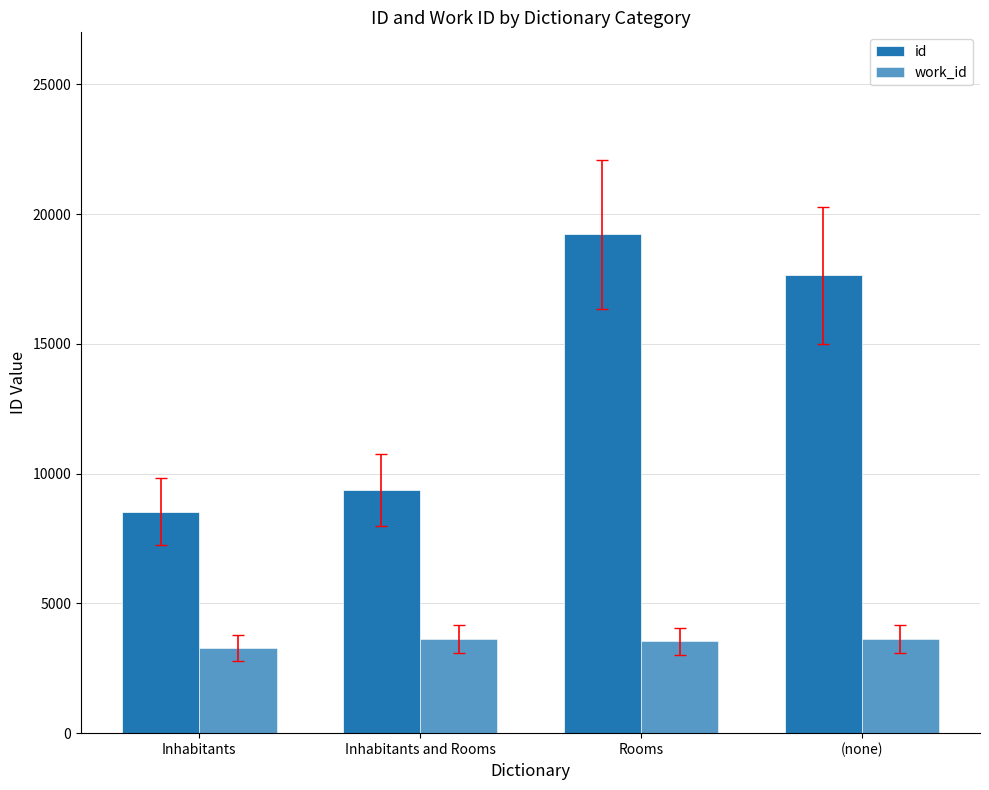

What value does the id series have at Rooms?

19215